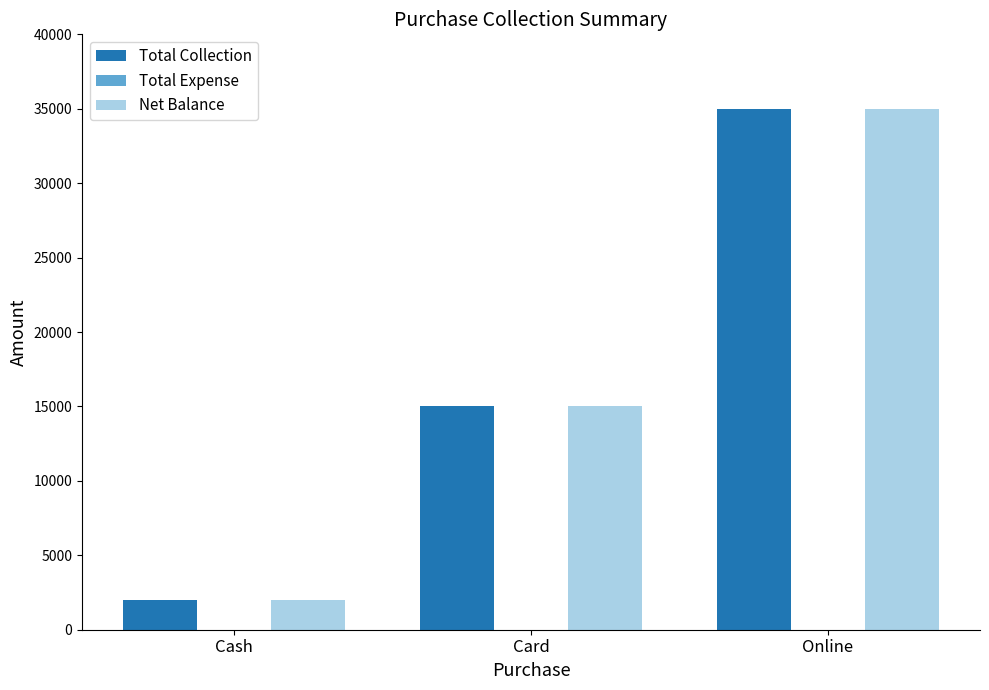

Where is Net Balance nearest to the value 18500?

Card